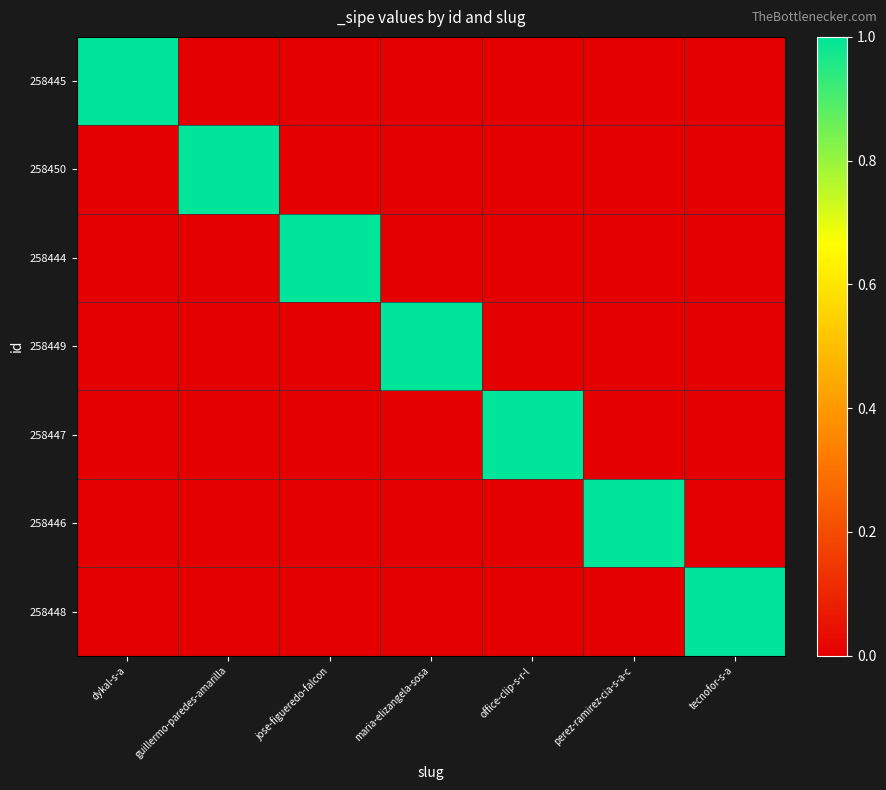

Reading left to right, extract all data points from this chart.

258445: dykal-s-a=1	guillermo-paredes-amarilla=0	jose-figueredo-falcon=0	maria-elizangela-sosa=0	office-clip-s-r-l=0	perez-ramirez-cia-s-a-c=0	tecnofor-s-a=0
258450: dykal-s-a=0	guillermo-paredes-amarilla=1	jose-figueredo-falcon=0	maria-elizangela-sosa=0	office-clip-s-r-l=0	perez-ramirez-cia-s-a-c=0	tecnofor-s-a=0
258444: dykal-s-a=0	guillermo-paredes-amarilla=0	jose-figueredo-falcon=1	maria-elizangela-sosa=0	office-clip-s-r-l=0	perez-ramirez-cia-s-a-c=0	tecnofor-s-a=0
258449: dykal-s-a=0	guillermo-paredes-amarilla=0	jose-figueredo-falcon=0	maria-elizangela-sosa=1	office-clip-s-r-l=0	perez-ramirez-cia-s-a-c=0	tecnofor-s-a=0
258447: dykal-s-a=0	guillermo-paredes-amarilla=0	jose-figueredo-falcon=0	maria-elizangela-sosa=0	office-clip-s-r-l=1	perez-ramirez-cia-s-a-c=0	tecnofor-s-a=0
258446: dykal-s-a=0	guillermo-paredes-amarilla=0	jose-figueredo-falcon=0	maria-elizangela-sosa=0	office-clip-s-r-l=0	perez-ramirez-cia-s-a-c=1	tecnofor-s-a=0
258448: dykal-s-a=0	guillermo-paredes-amarilla=0	jose-figueredo-falcon=0	maria-elizangela-sosa=0	office-clip-s-r-l=0	perez-ramirez-cia-s-a-c=0	tecnofor-s-a=1